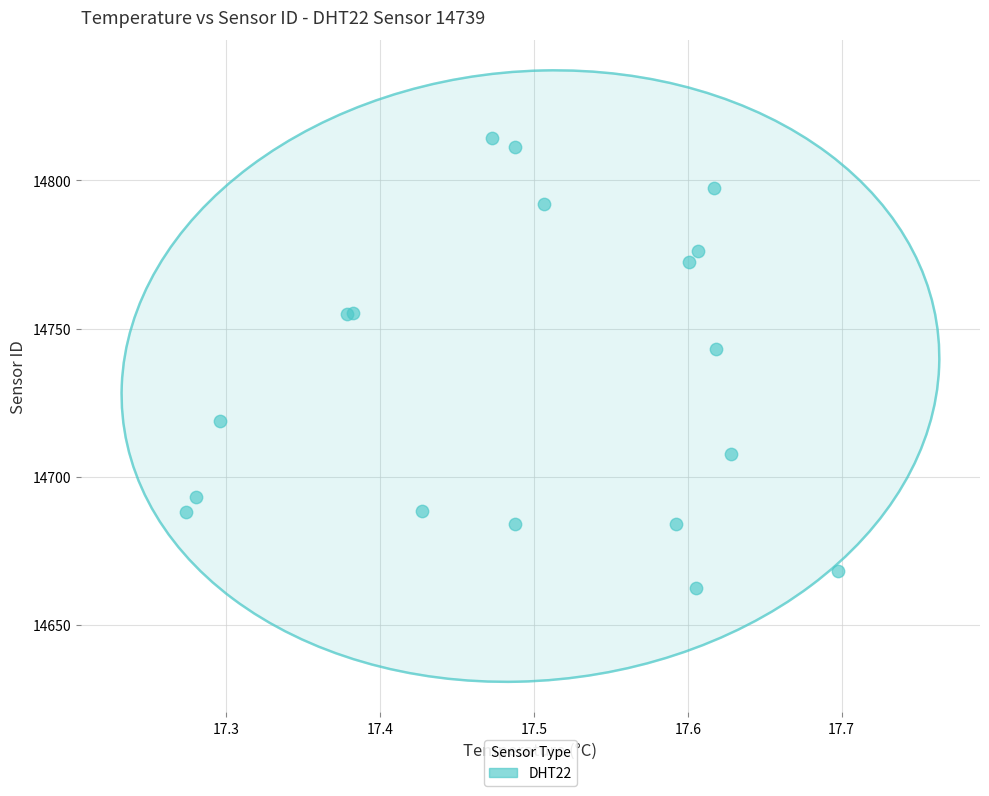

What Y value in the scatter plot is closest to 14738?

14743.0